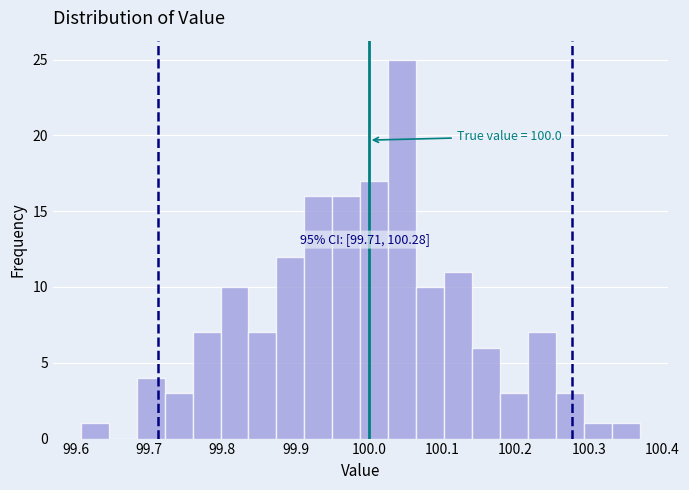

Around what value on the x-axis is the tallest bar? Give the approximate position of its centre, as read against the axis.

100.05